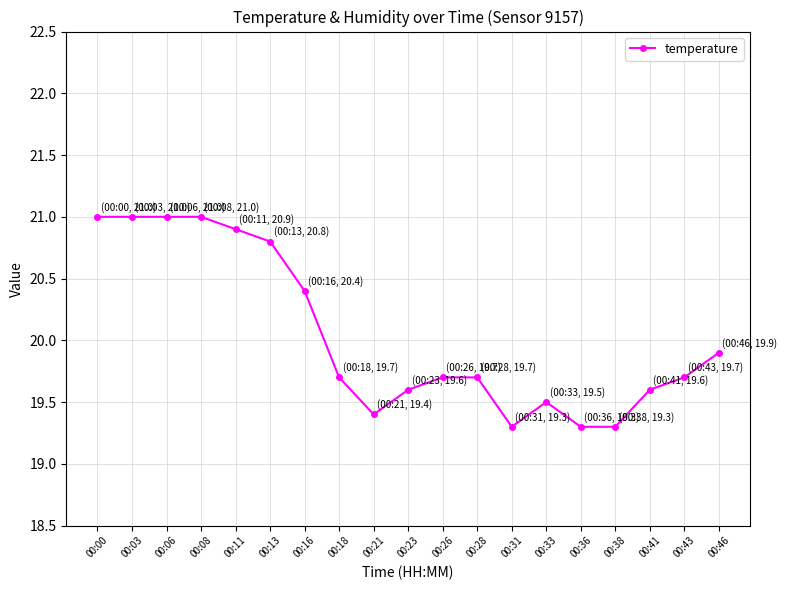

Reading left to right, list all the values displayed in this chart.

00:00=21.0	00:03=21.0	00:06=21.0	00:08=21.0	00:11=20.9	00:13=20.8	00:16=20.4	00:18=19.7	00:21=19.4	00:23=19.6	00:26=19.7	00:28=19.7	00:31=19.3	00:33=19.5	00:36=19.3	00:38=19.3	00:41=19.6	00:43=19.7	00:46=19.9